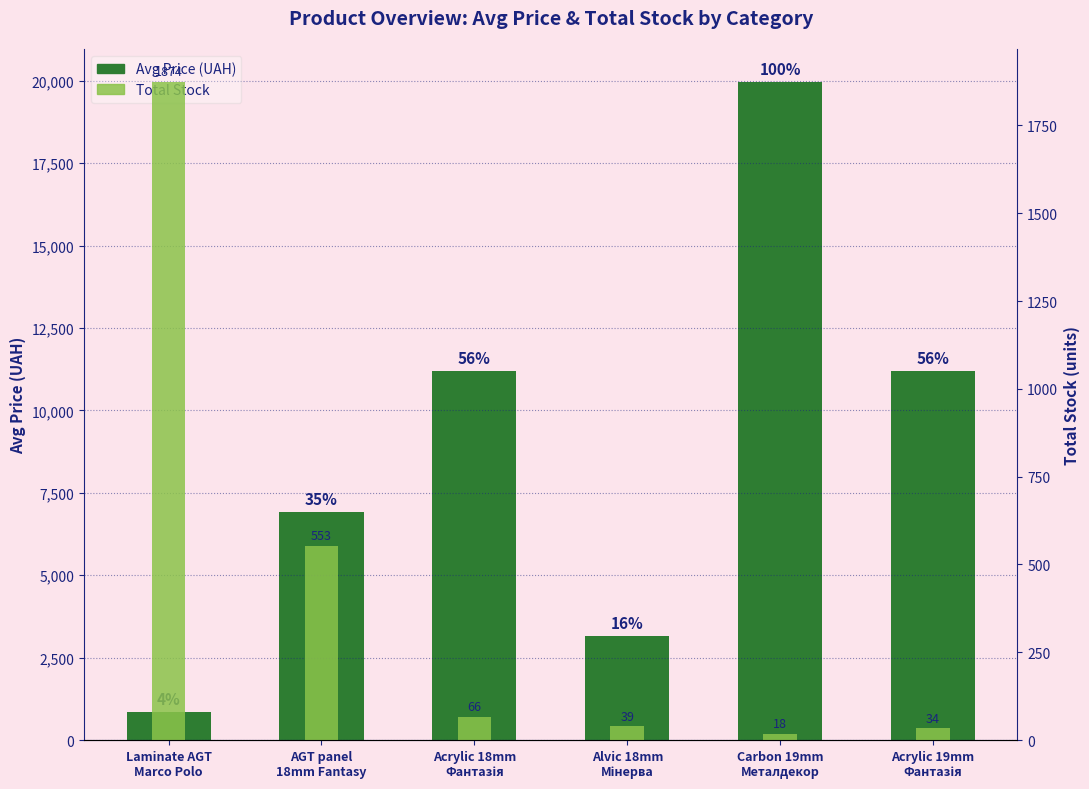

Reading left to right, list all the values displayed in this chart.

Avg Price (UAH): Laminate AGT
Marco Polo=848.4	AGT panel
18mm Fantasy=6925.7	Acrylic 18mm
Фантазія=11188.2	Alvic 18mm
Мінерва=3157.9	Carbon 19mm
Металдекор=19964.2	Acrylic 19mm
Фантазія=11188.2
Total Stock: Laminate AGT
Marco Polo=1874.0	AGT panel
18mm Fantasy=553.0	Acrylic 18mm
Фантазія=66.0	Alvic 18mm
Мінерва=39.0	Carbon 19mm
Металдекор=18.0	Acrylic 19mm
Фантазія=34.0